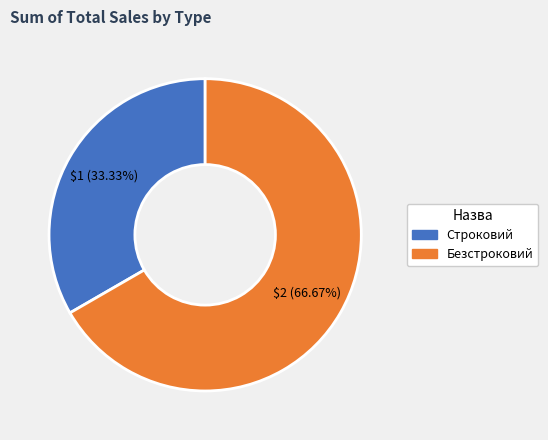

What is the majority slice?

Безстроковий